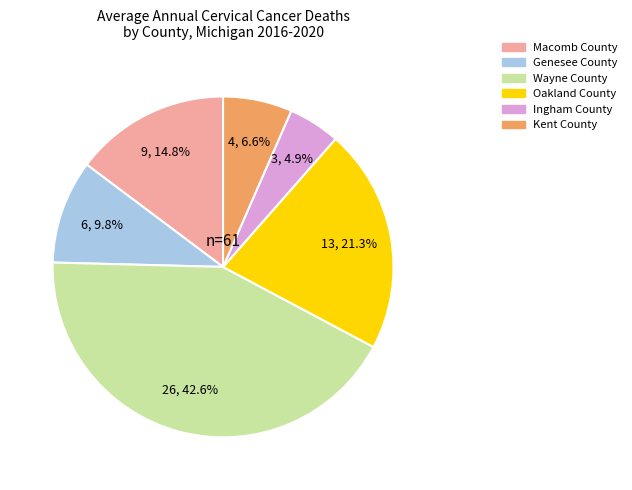

Does Macomb County account for over 50% of the chart?

No